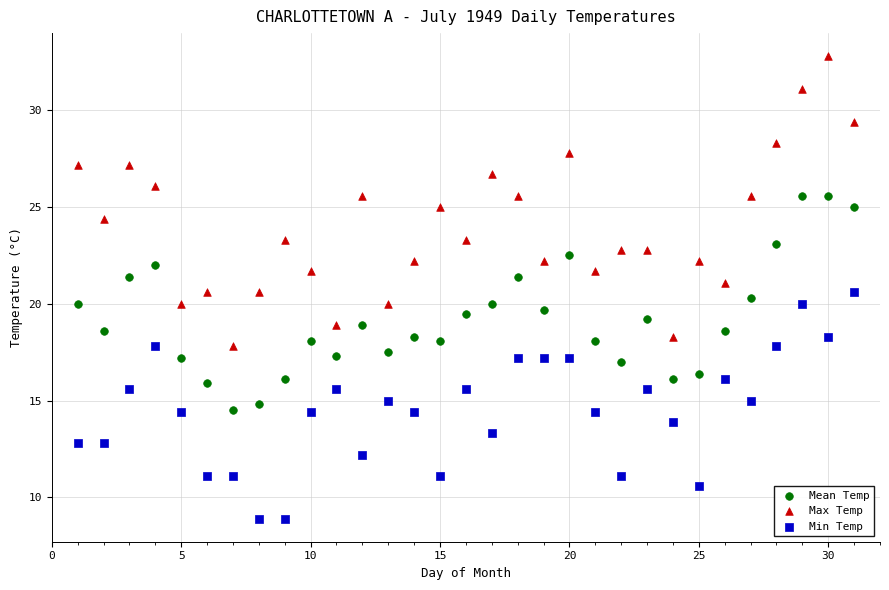

Which series contains the highest Y value?

Max Temp